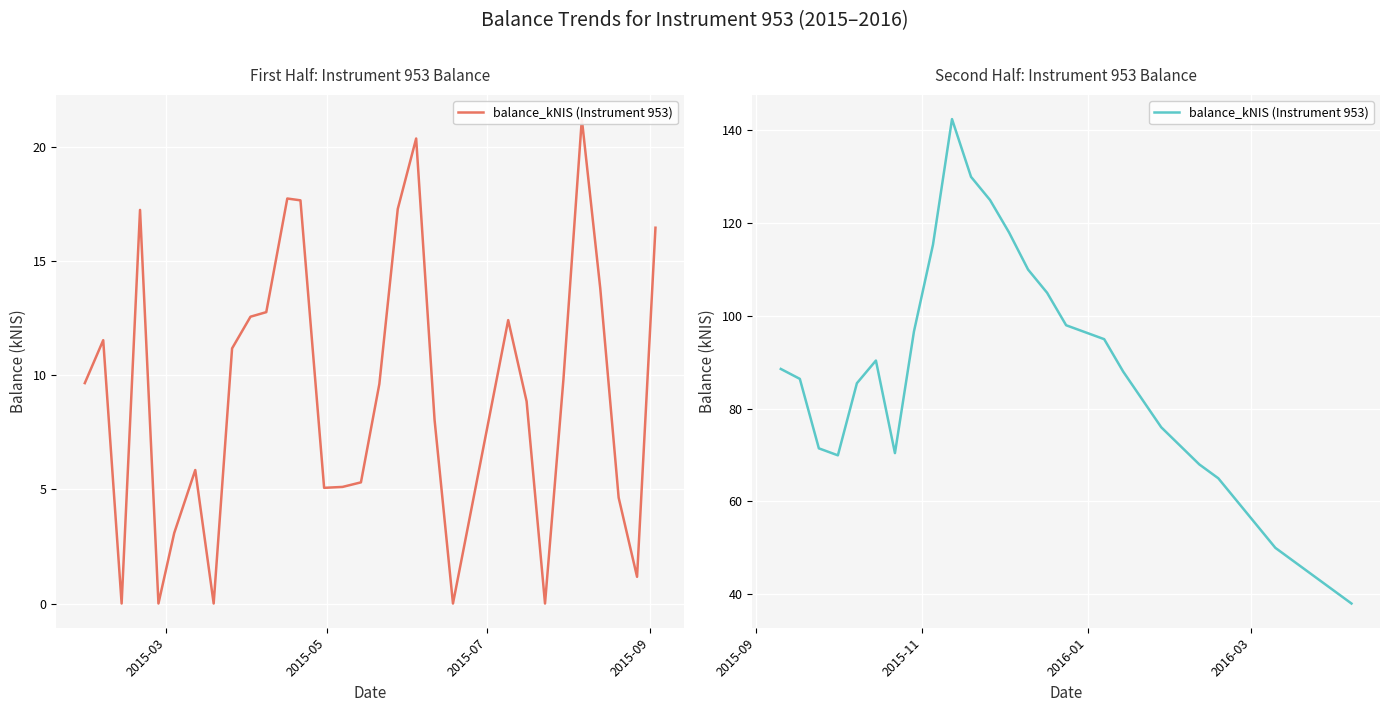

The value at 27 is 68.7. True or false?

False